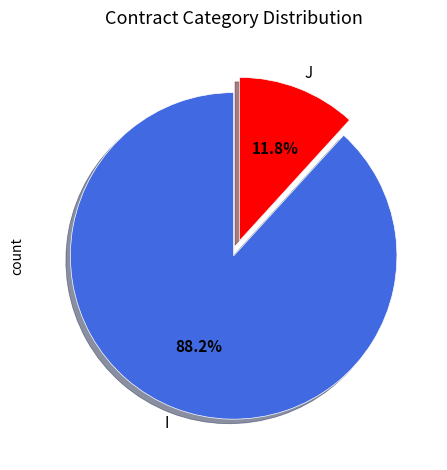

Rank the categories by value from highest to lowest.

I, J